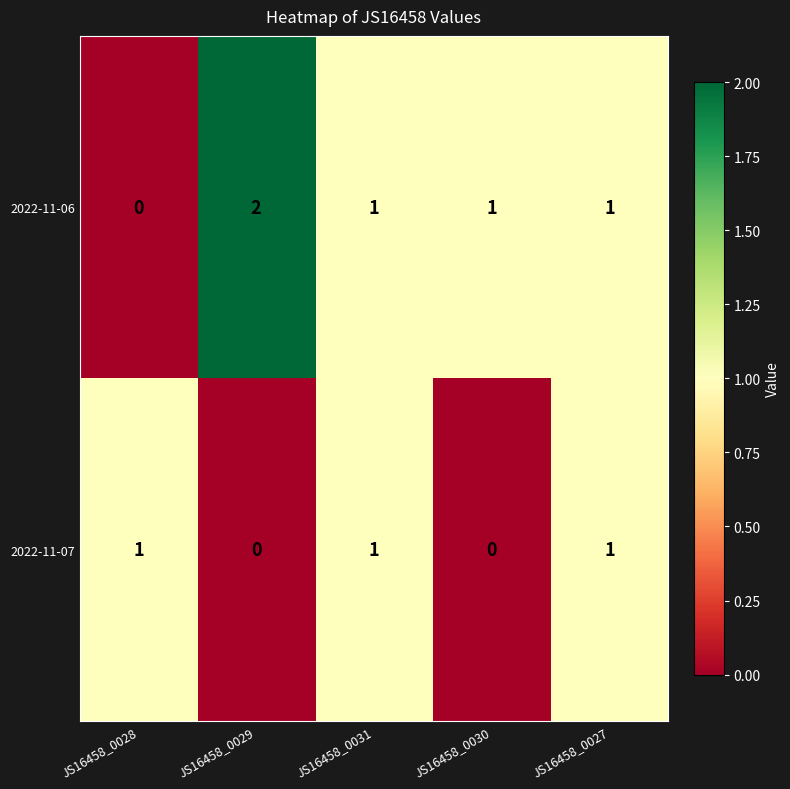

The value of 2022-11-06 at JS16458_0027 is 1. True or false?

True